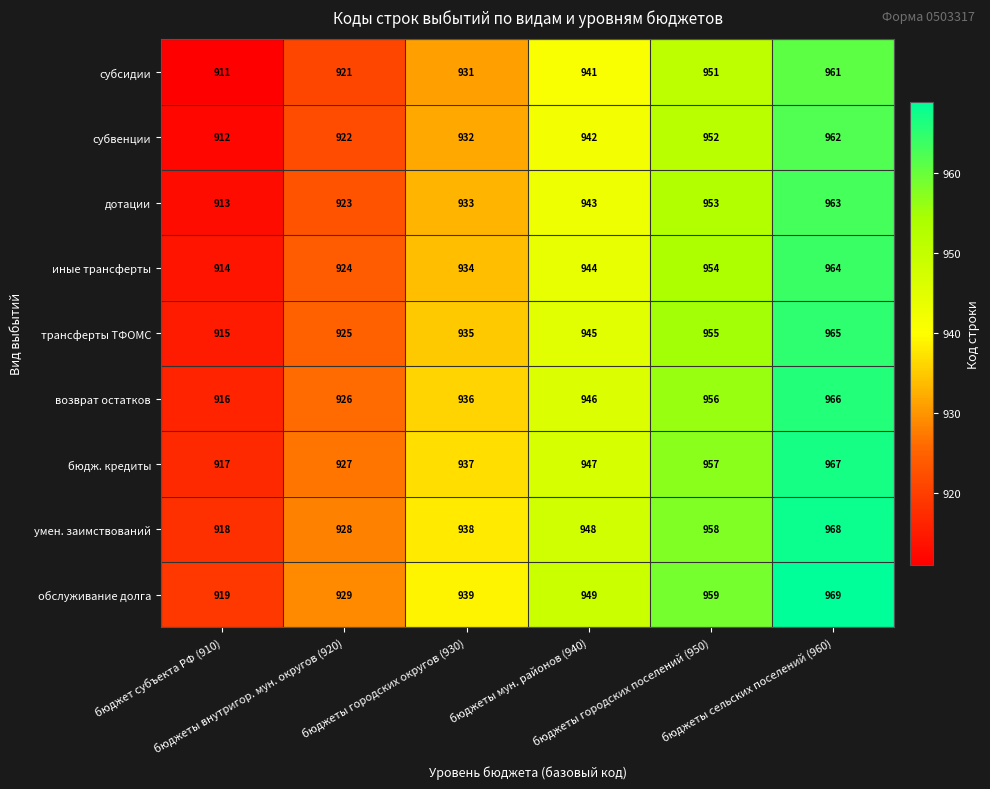

How many иные трансферты values are between 924 and 954?

4